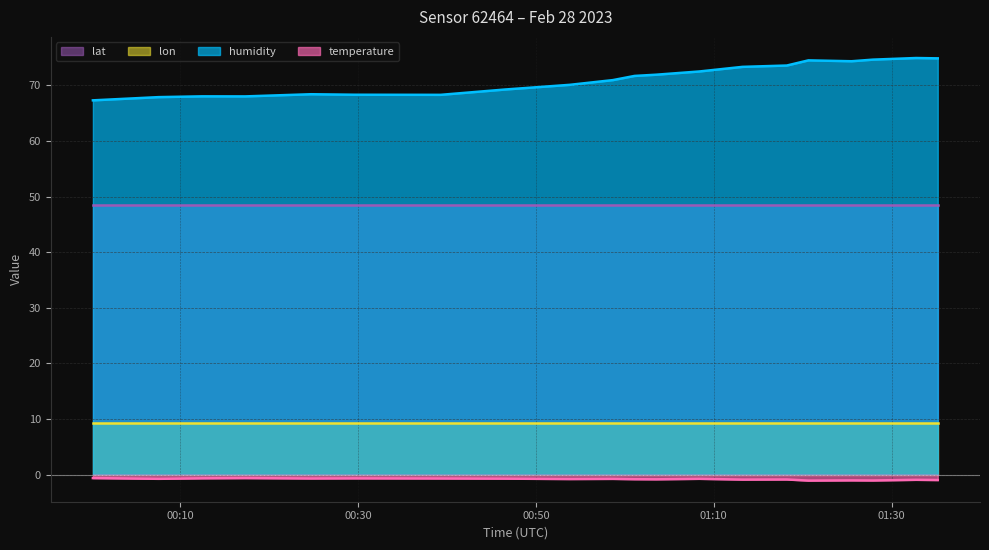

Which has a higher value, 2023-02-28T00:24:42 or 2023-02-28T00:12:25?

2023-02-28T00:24:42